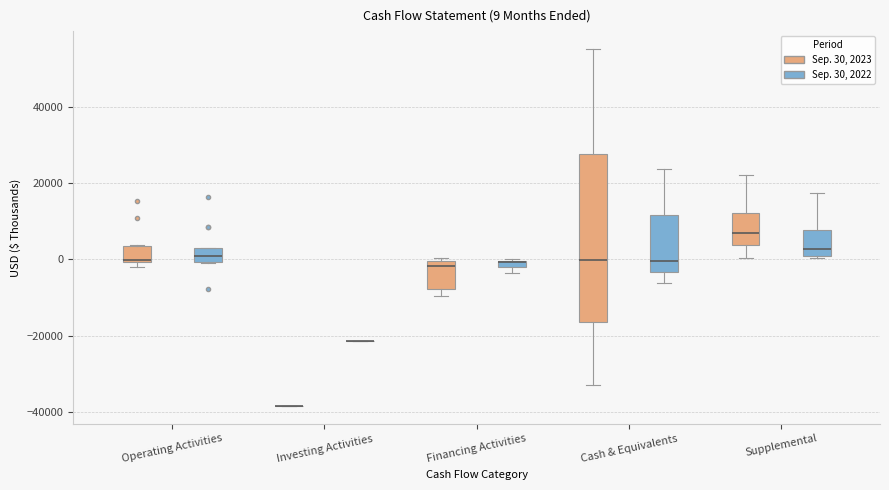

Comparing the boxes themselves (not the whiskers), which one is the tallest?

Cash & Equivalents (Sep. 30, 2023)